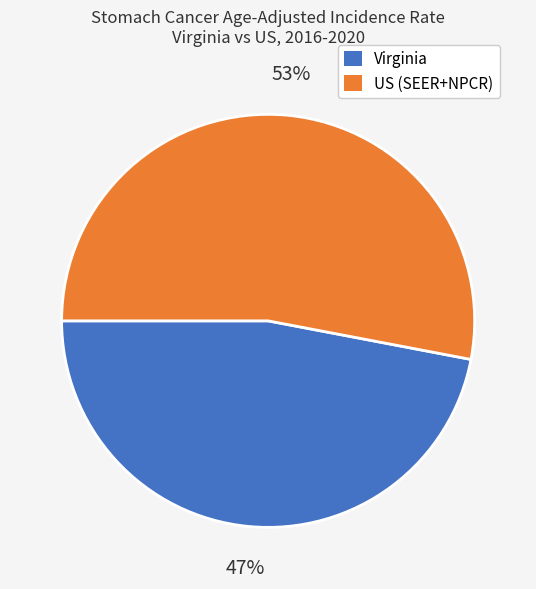

Rank the categories by value from highest to lowest.

US (SEER+NPCR), Virginia